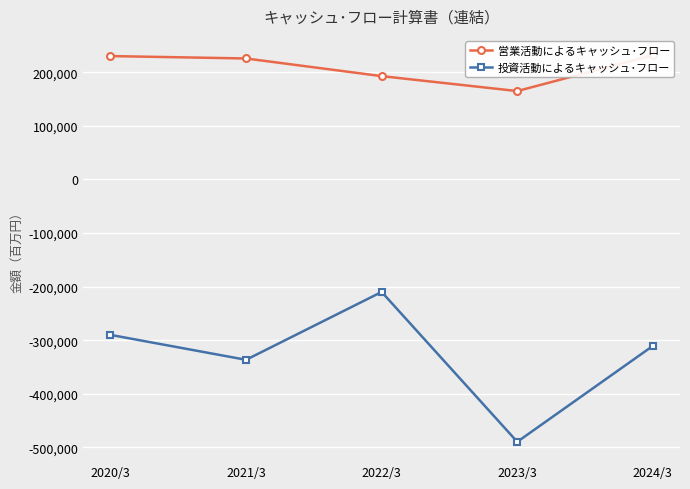

At how many categories does at least one series exceed 165623?

4